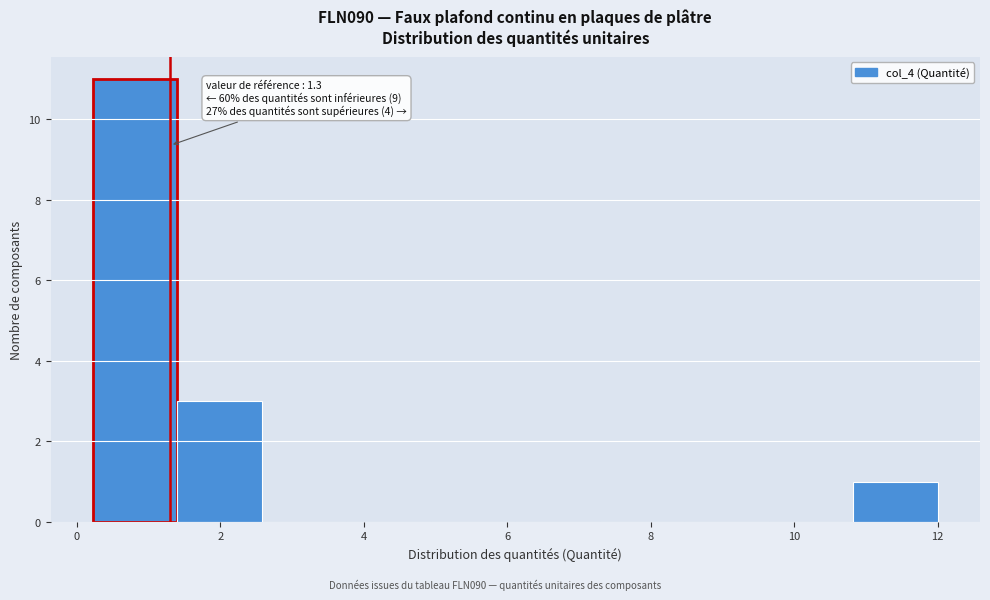

Over which range of the x-axis is the bar tallest?

0.2 to 1.4